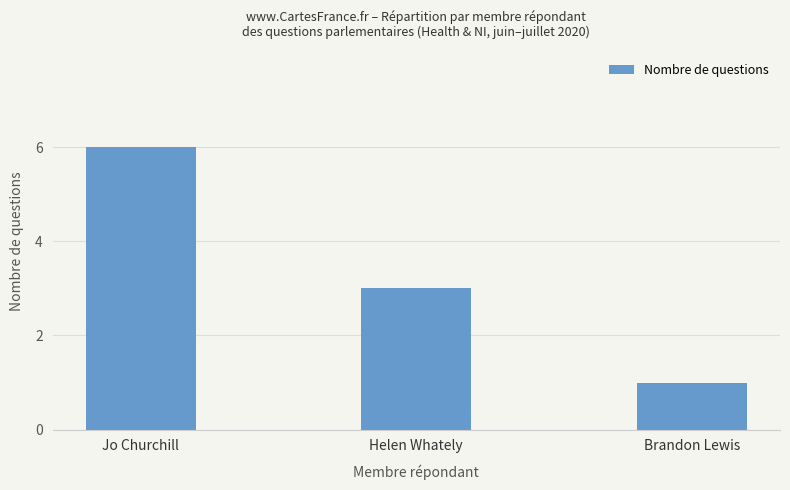

At which label is the value closest to 3?

Helen Whately